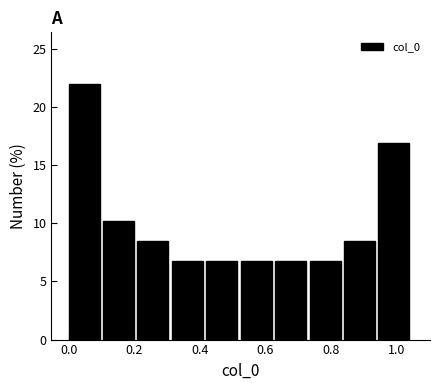

Reading left to right, list every bar in this chart as the range it spans on the x-axis followed by its height. Neither the bar edges nor the heights are printed on the chart, so give them approximately, as read against the axes.

0.000 to 0.105: 22.0
0.105 to 0.210: 10.0
0.210 to 0.315: 8.5
0.315 to 0.420: 7.0
0.420 to 0.525: 7.0
0.525 to 0.630: 7.0
0.630 to 0.735: 7.0
0.735 to 0.840: 7.0
0.840 to 0.945: 8.5
0.945 to 1.050: 17.0